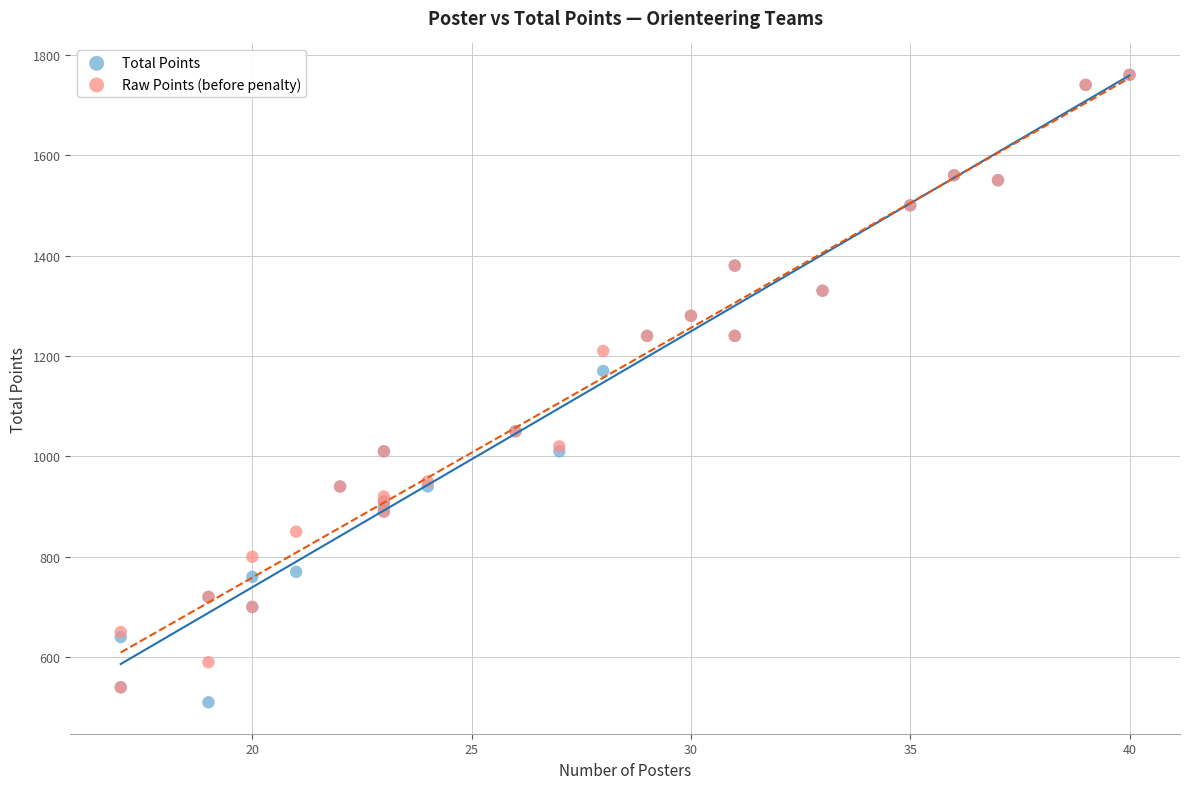

In the Raw Points (before penalty) series, what Y value is closest to 1150?

1210